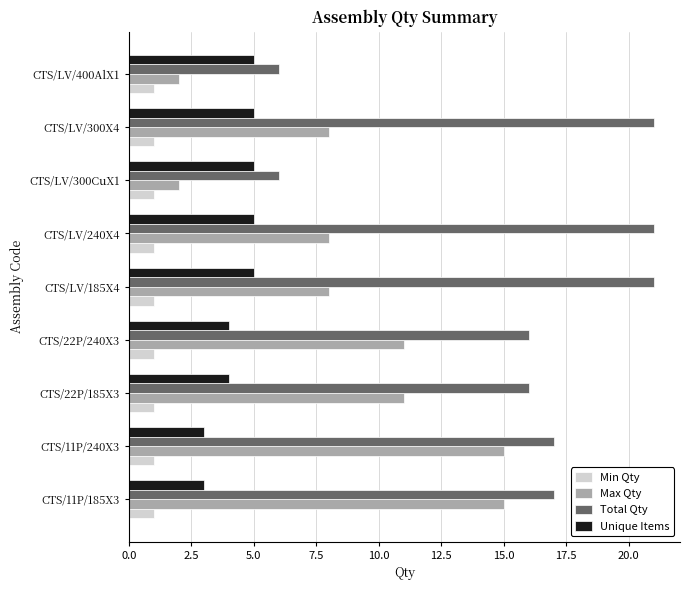

Which series changed the most between CTS/11P/185X3 and CTS/LV/300CuX1?

Max Qty